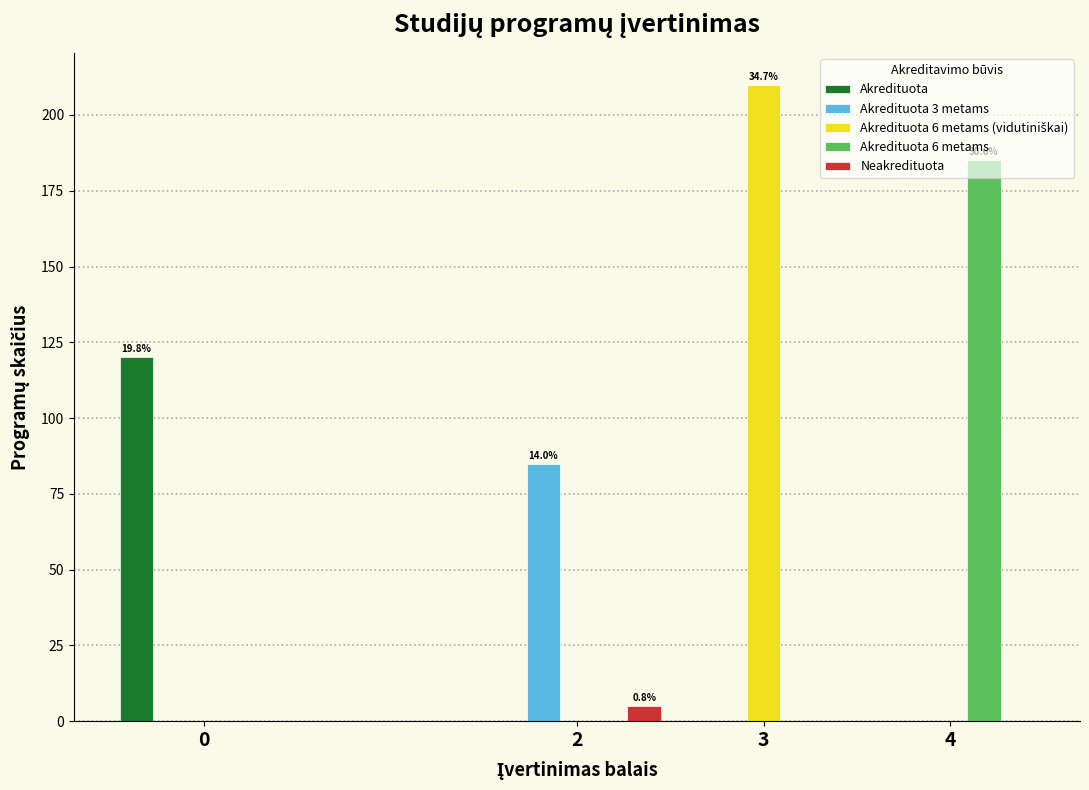

What is the sum of all Akredituota values?

120